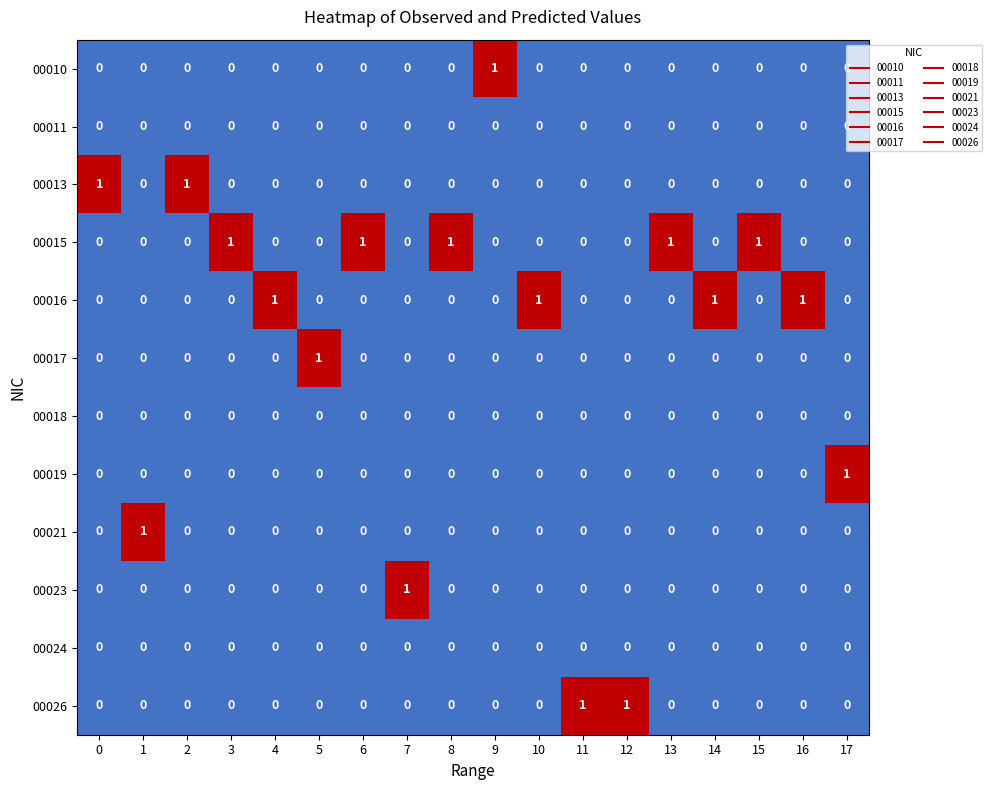

What is the total value across all series at 8?

1